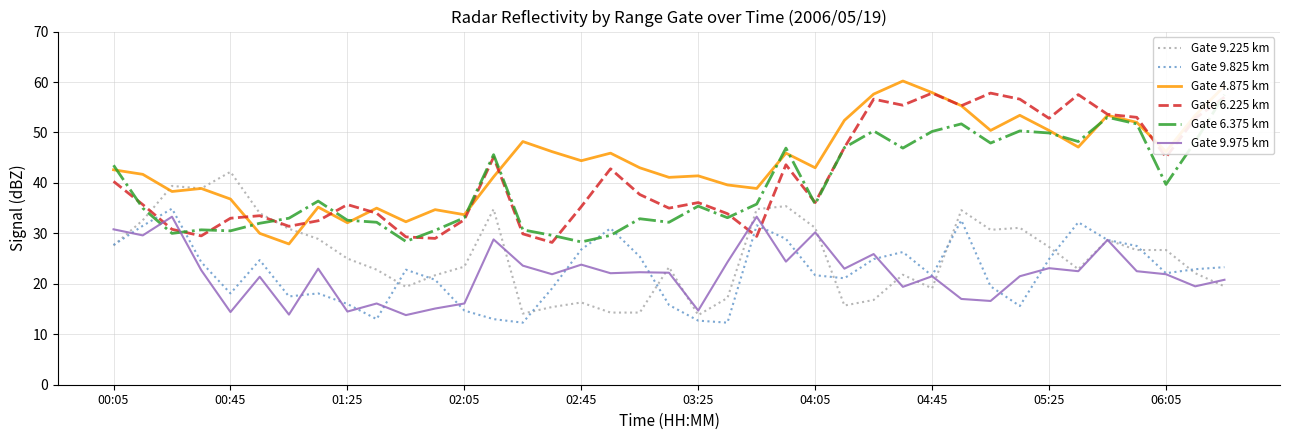

Does the chart have visible grid lines?

Yes